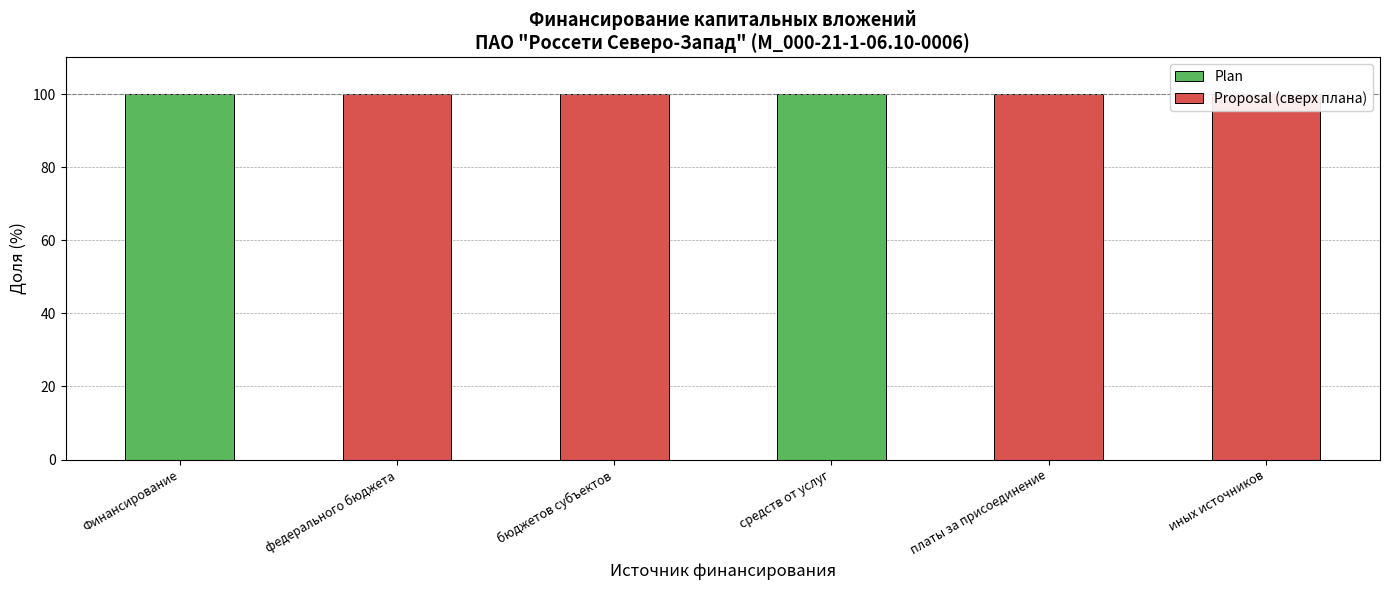

What are all the series names shown in the legend?

Plan, Proposal (сверх плана)